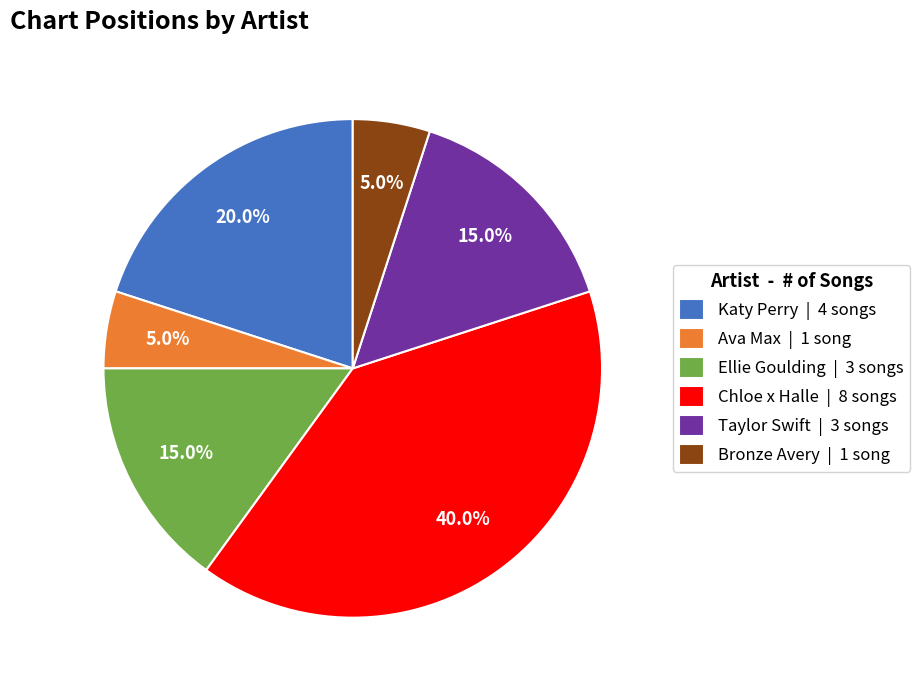

What percentage is the Bronze Avery slice, to the nearest percent?

5%